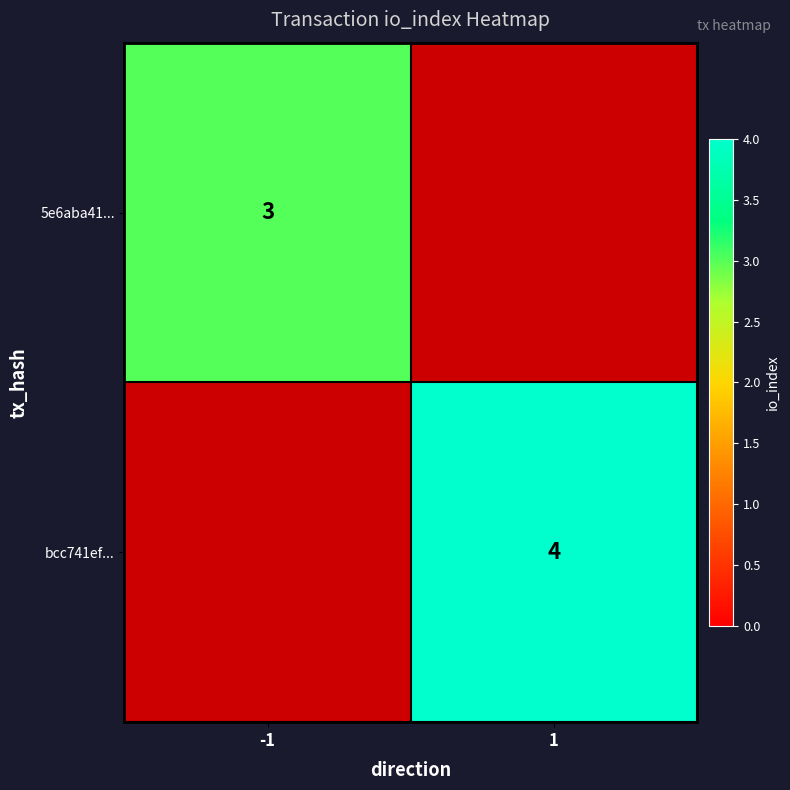

The value of 5e6aba41... at -1 is 3. True or false?

True